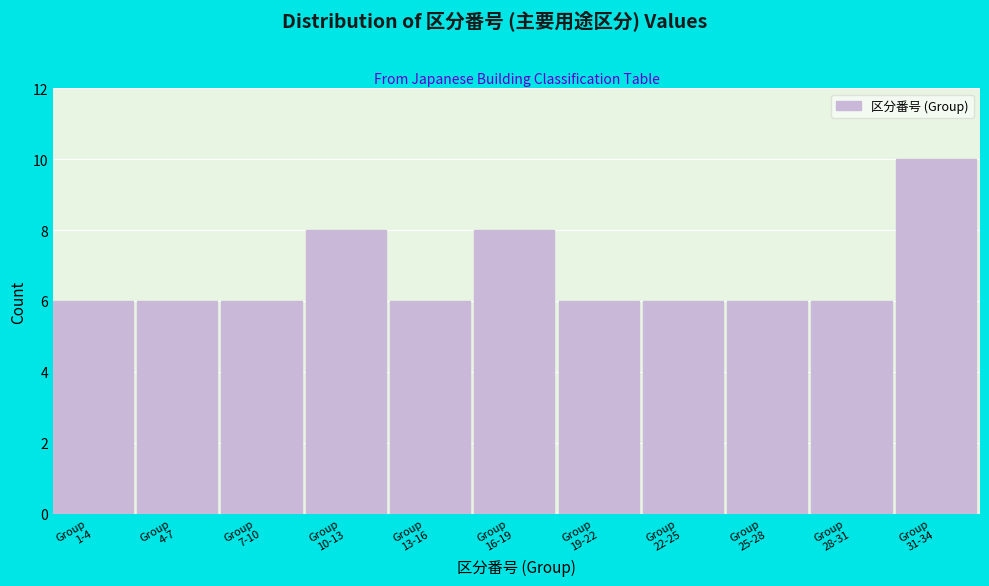

Reading right to left, extract all data points from this chart.

10	6	6	6	6	8	6	8	6	6	6